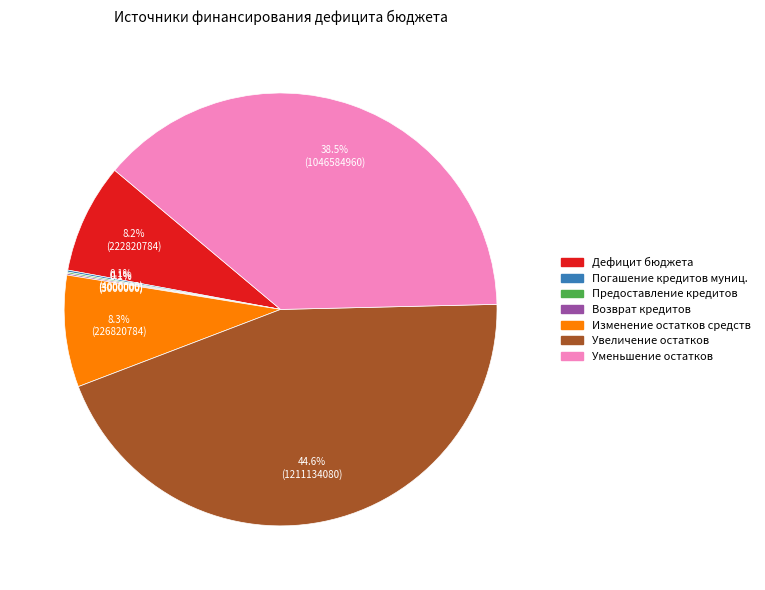

Is there any slice that represents more than half of the pie?

No